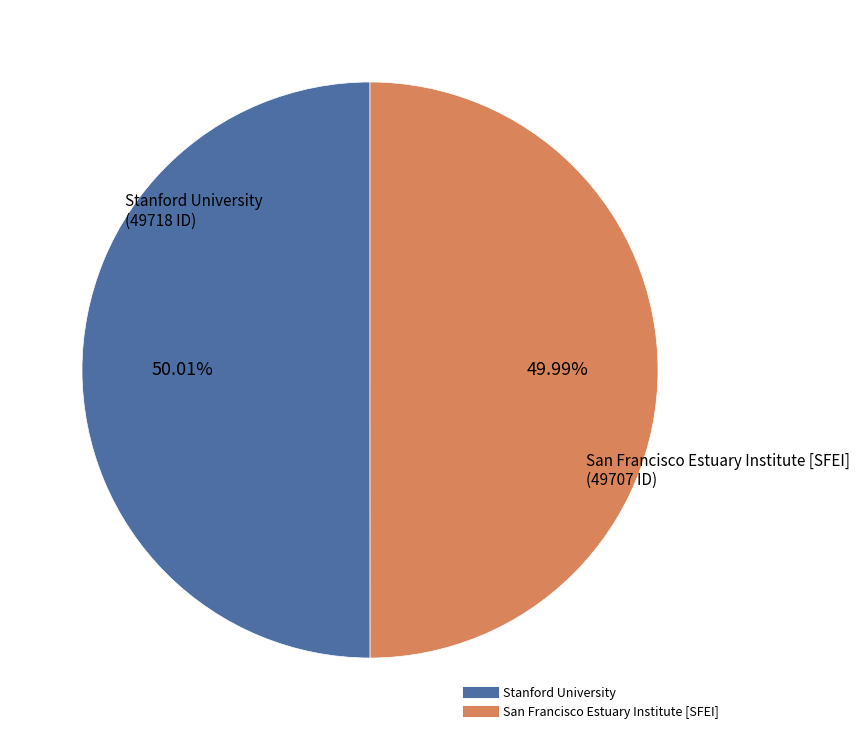

Is there a majority slice in this chart?

Yes